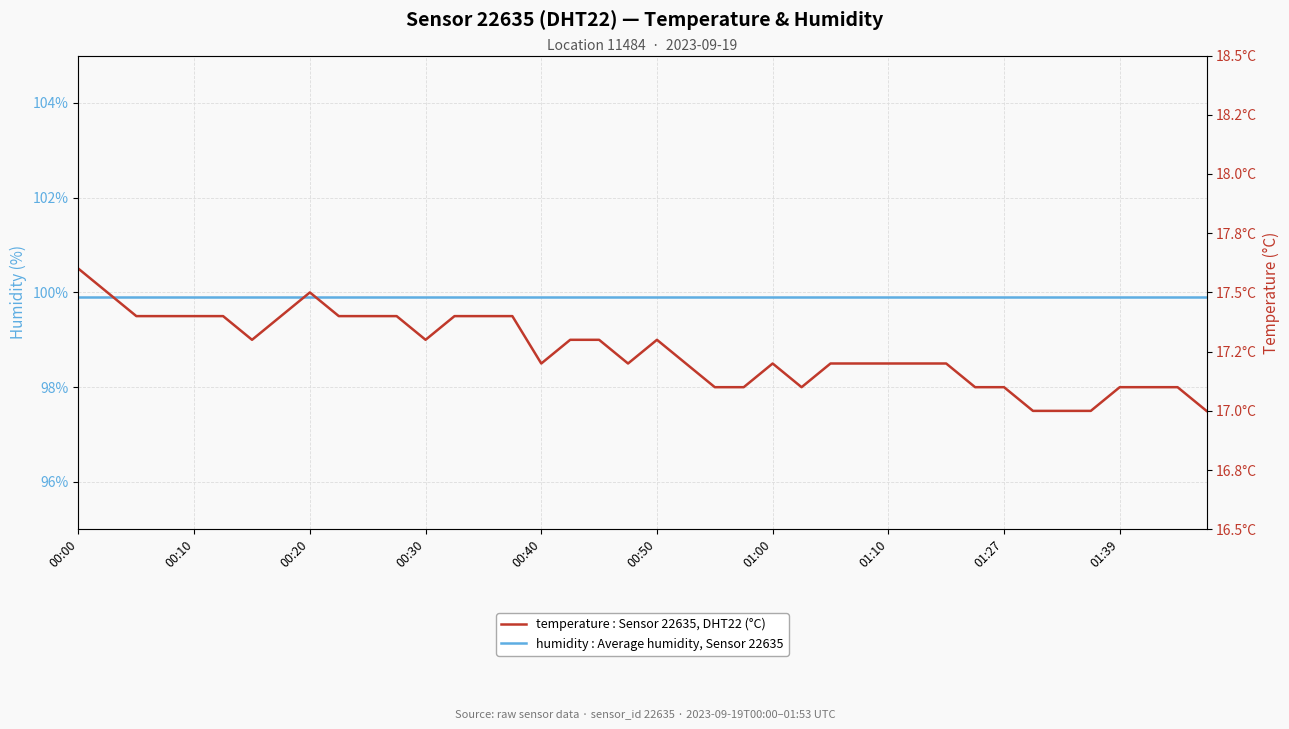

How many temperature : Sensor 22635, DHT22 (°C) values are between 17 and 18?

40